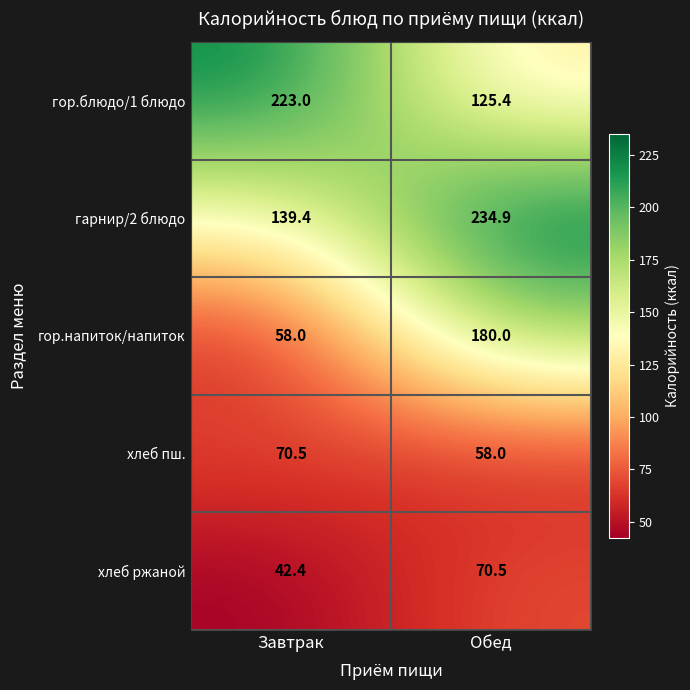

What is the average value of the гор.блюдо/1 блюдо series?

174.2